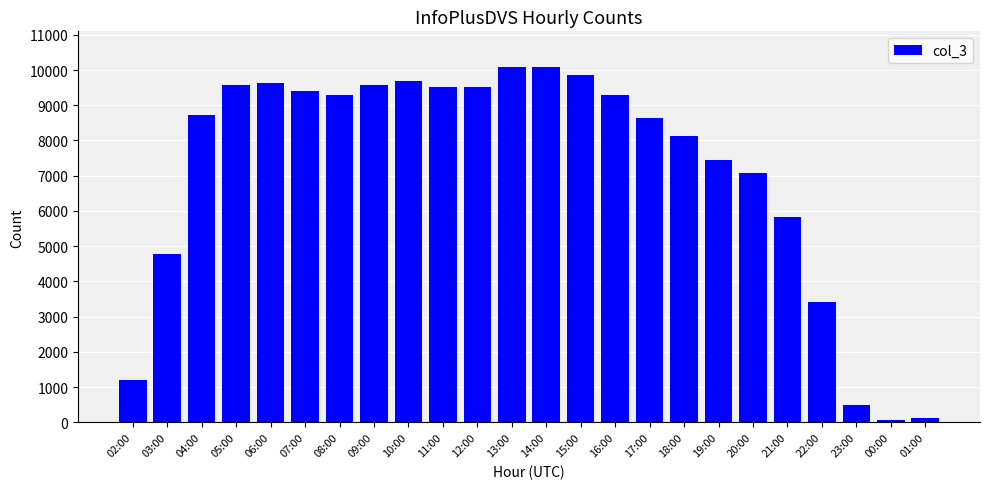

At which label is the value closest to 5077?

03:00